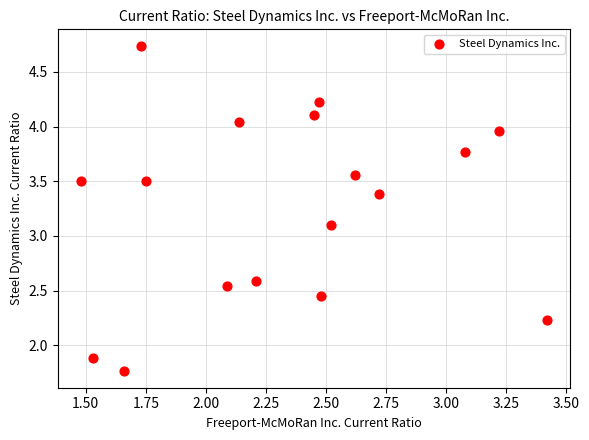

What Y value in the scatter plot is closest to 3?

3.1